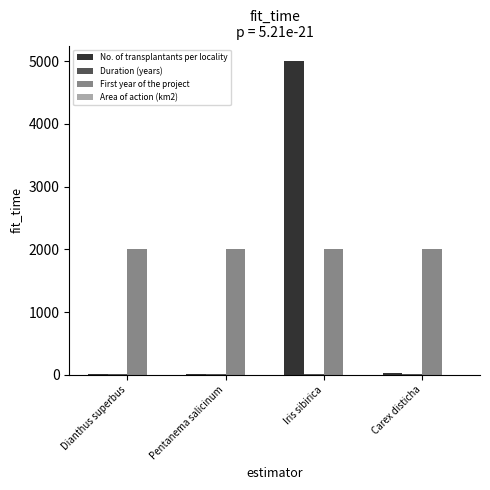

Which series has the widest spread of values?

No. of transplantants per locality